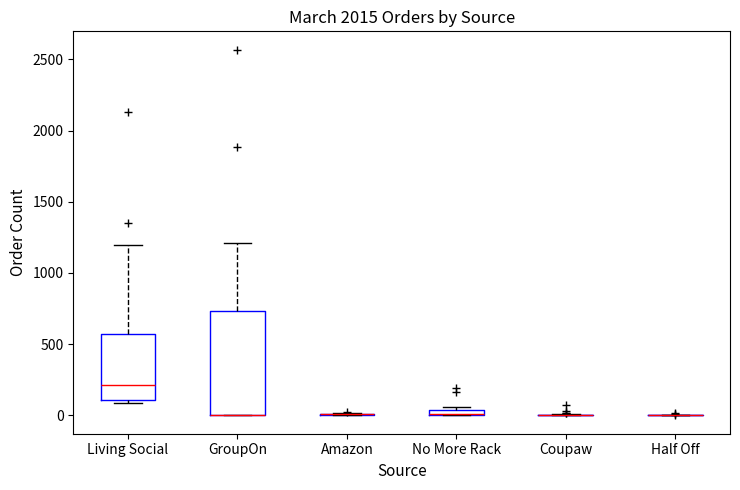

Where is the upper edge of the box for GroupOn on the y-axis? The values are not printed on the chart, so give them approximately, as read against the axis.

750